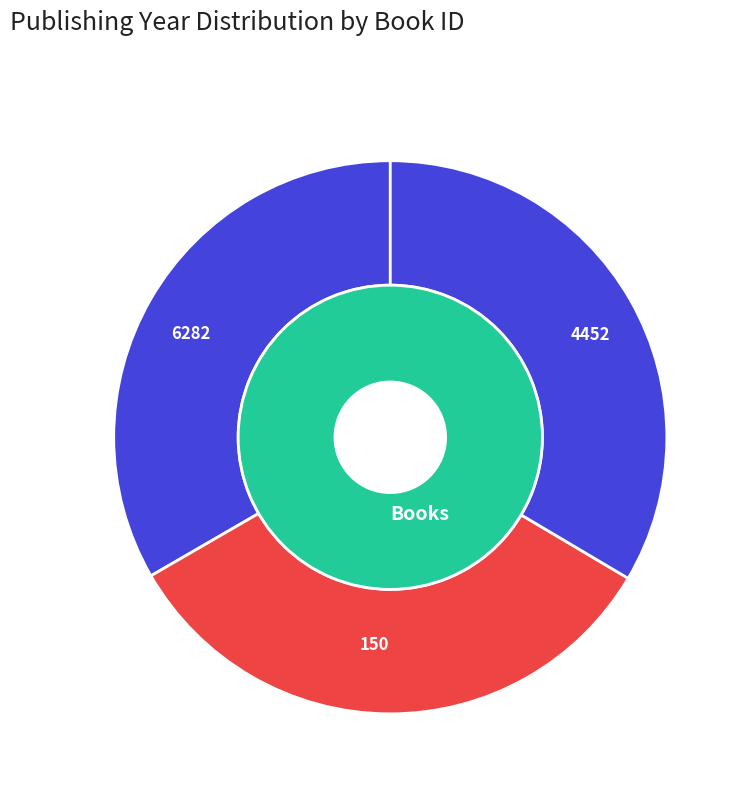

What percentage is the 4452 slice, to the nearest percent?

34%